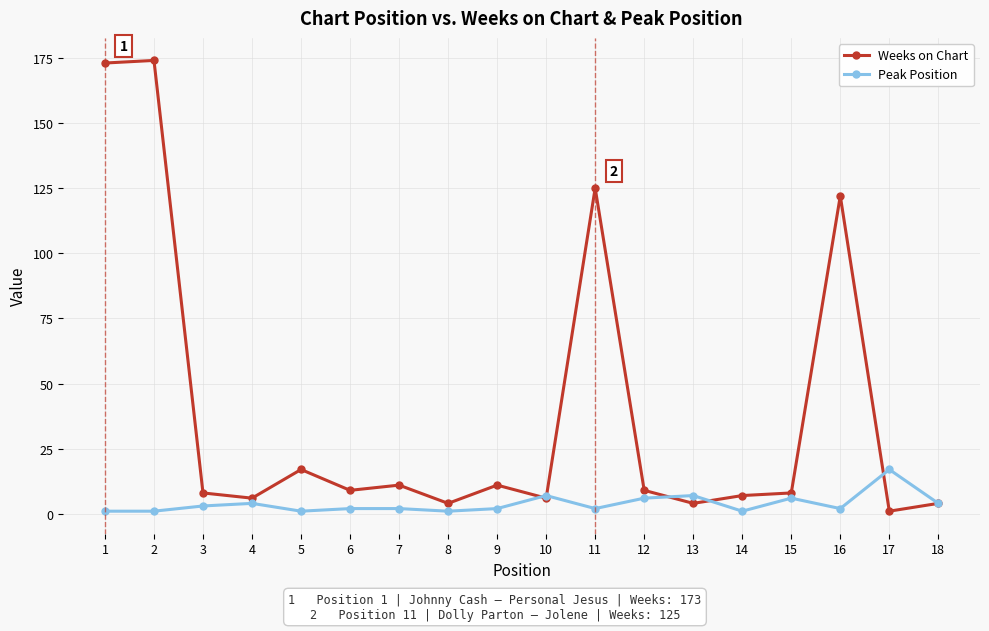

The Peak Position series shows 5 at 17. True or false?

False